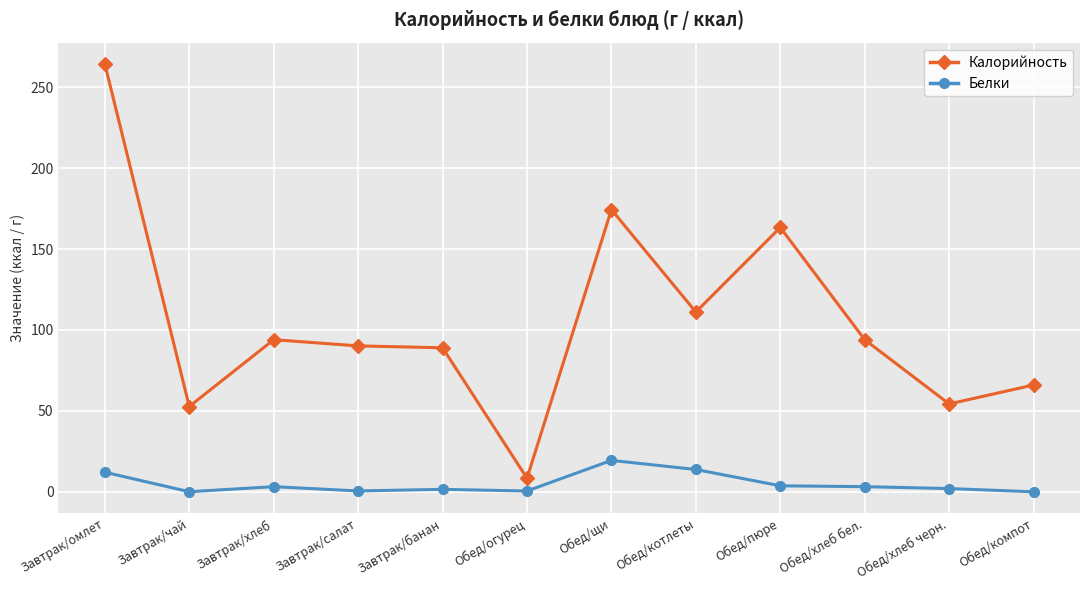

Read the Калорийность value at Завтрак/салат.

90.2